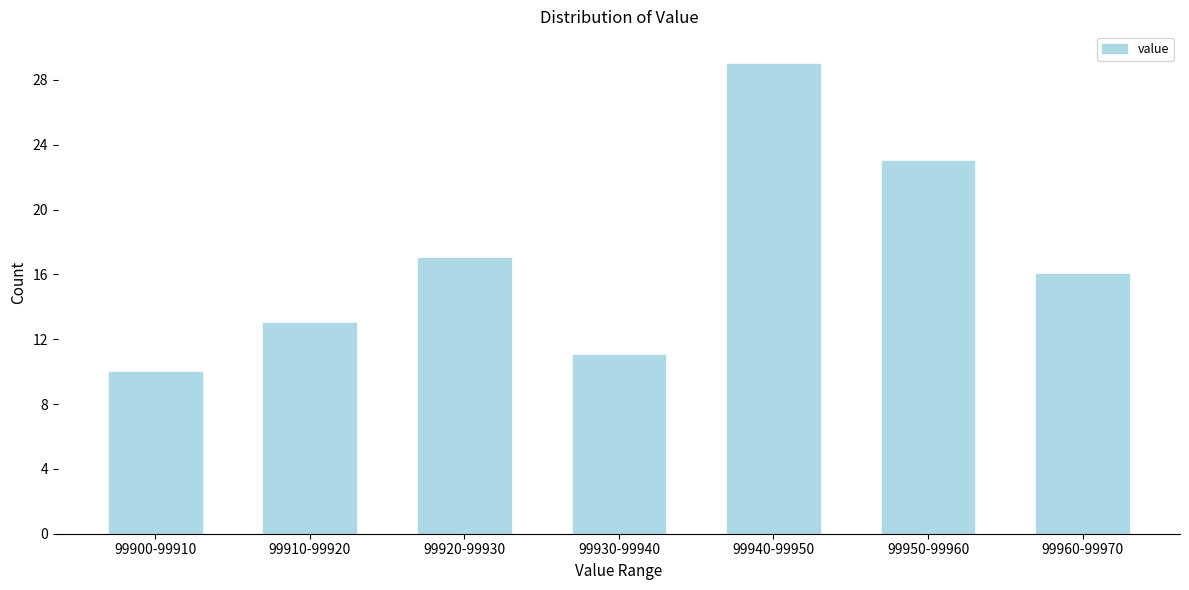

Reading right to left, list all the values displayed in this chart.

99960-99970=16	99950-99960=23	99940-99950=29	99930-99940=11	99920-99930=17	99910-99920=13	99900-99910=10